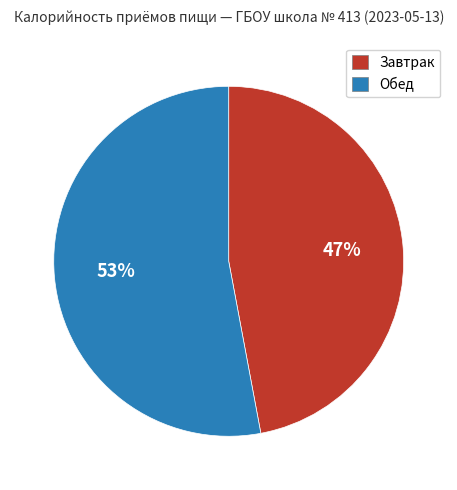

What percentage is the Обед slice, to the nearest percent?

53%